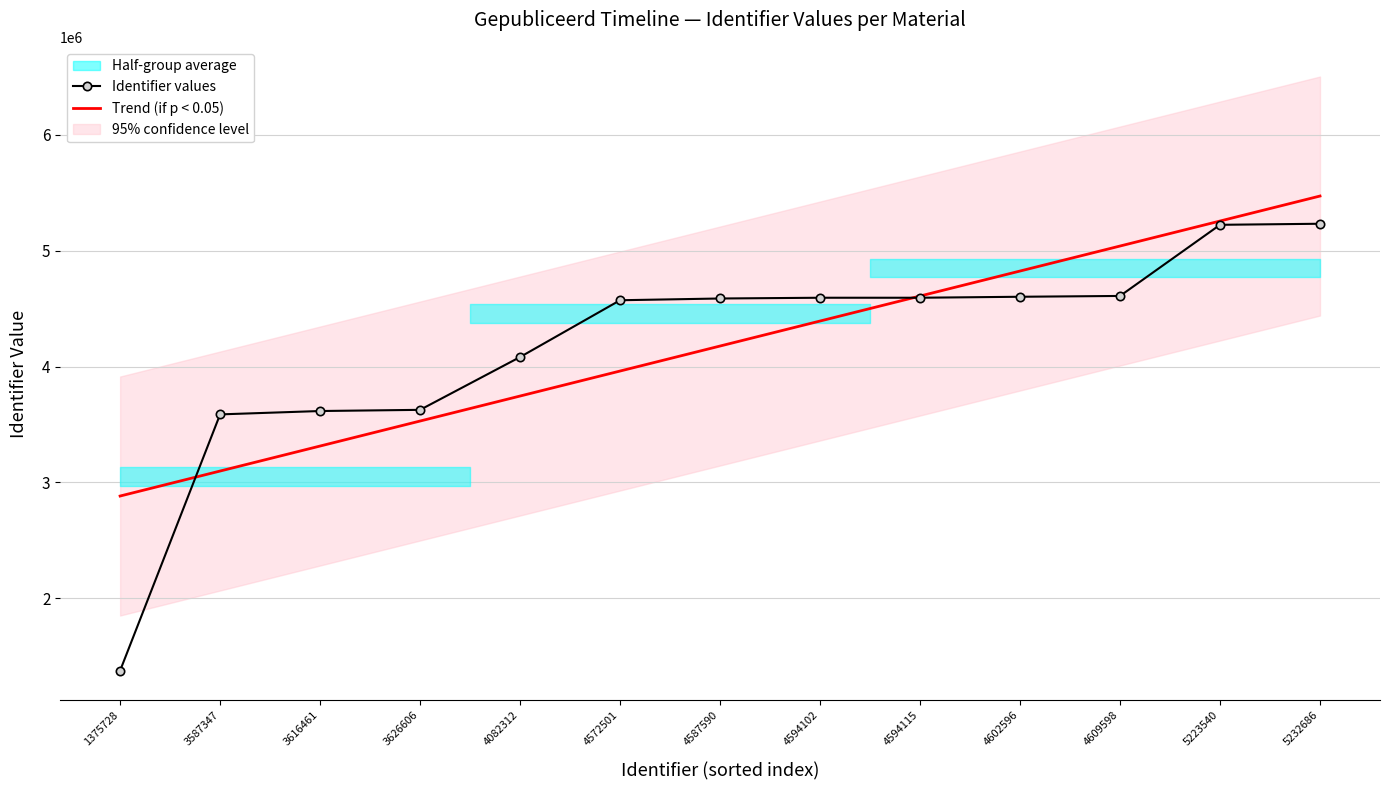

What is the value of the Trend (if p < 0.05) point at the 10th from the left?

4824603.6